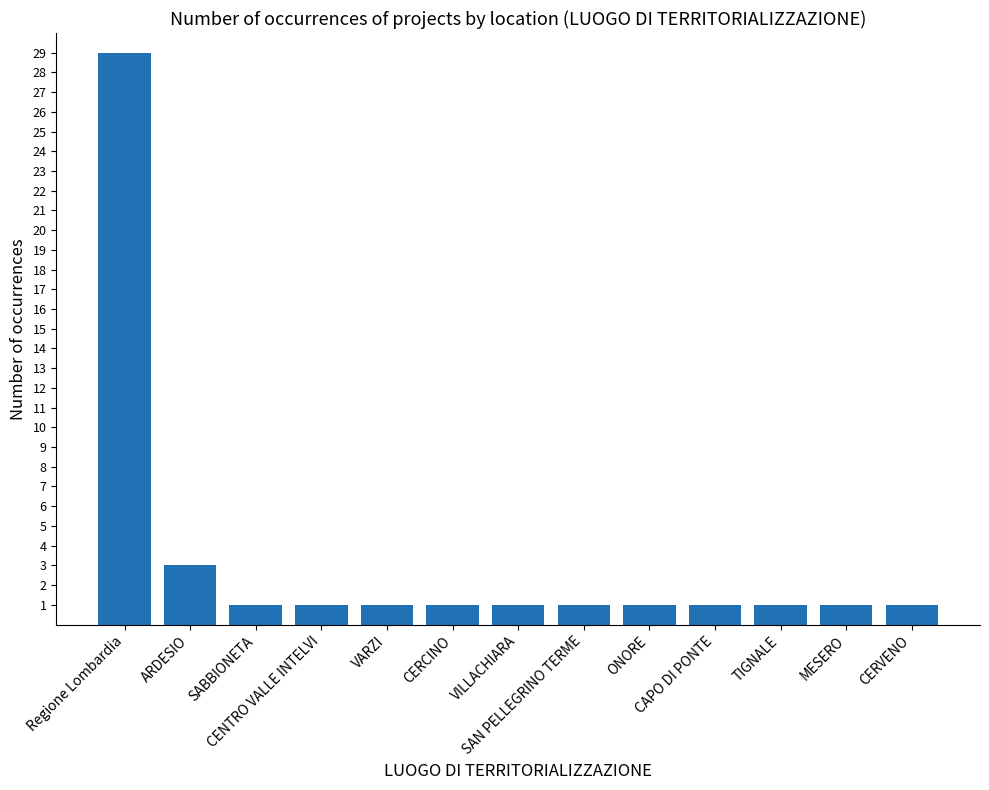

What is the label of the 8th bar from the right?

CERCINO